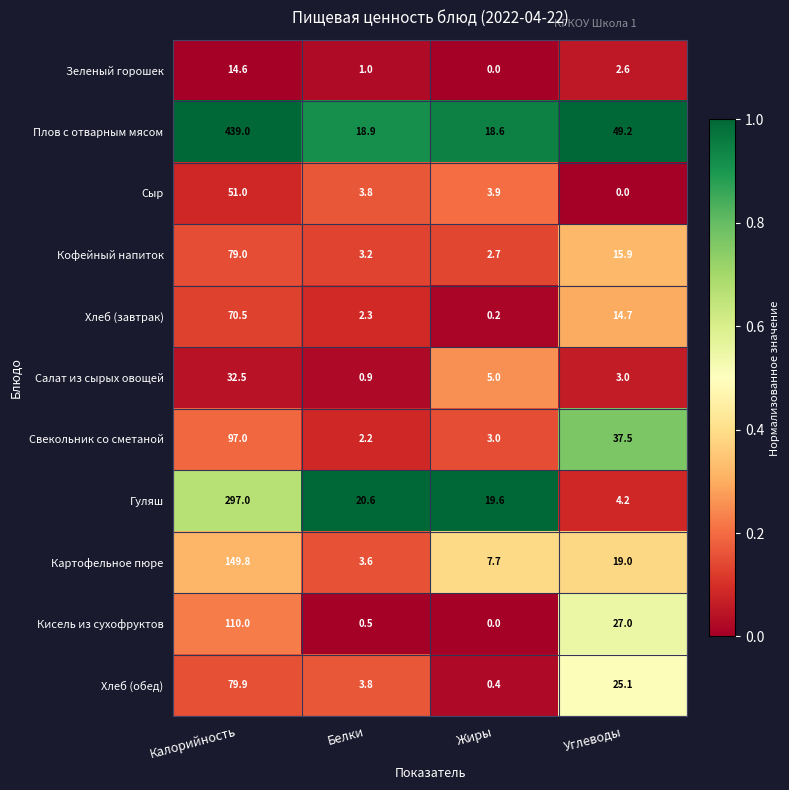

Is it true that Салат из сырых овощей equals 0.9 at Белки?

True